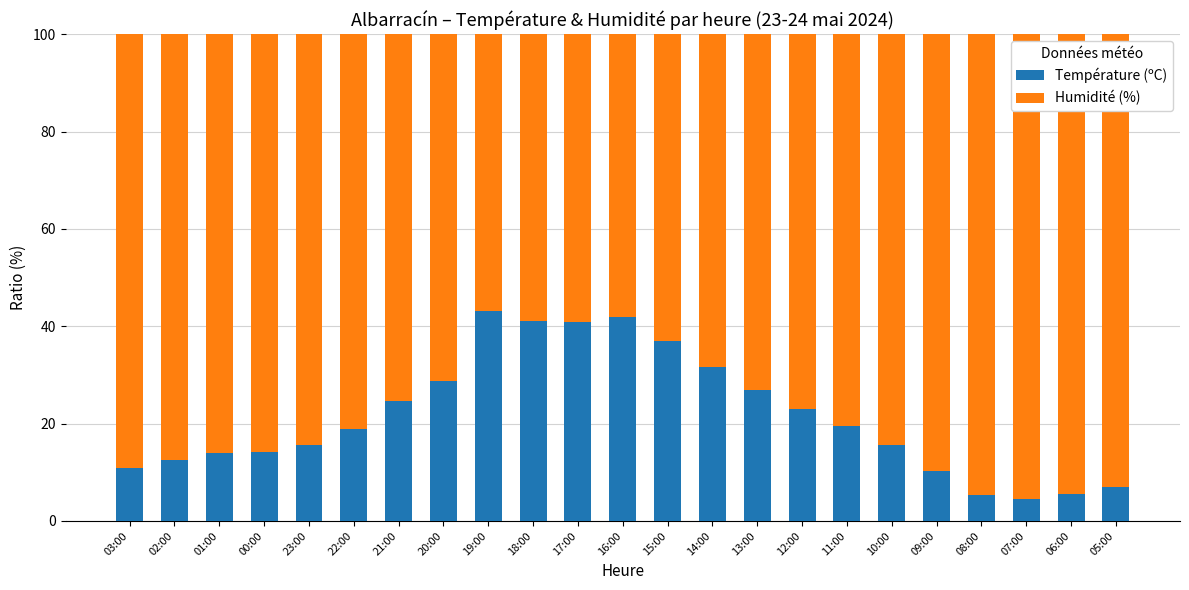

What is the approximate value of Température (ºC) at 23:00?

15.6